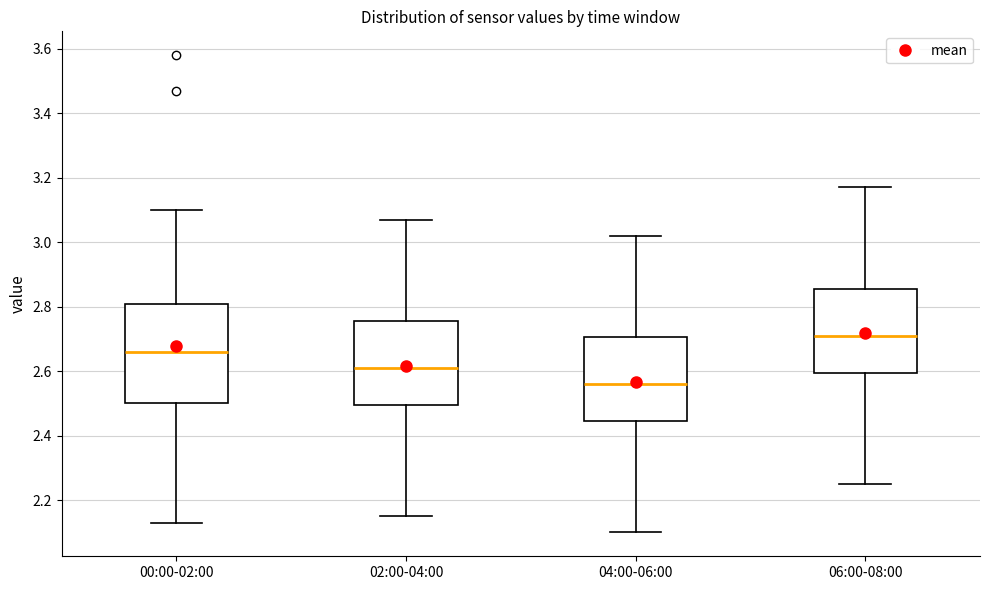

Reading left to right, transcribe this box plot: for each box, give where its median line is, the range the box spans, and where its two whiskers end, as read against the y-axis. The values are not printed on the chart, so give them approximately, as read against the axis.

00:00-02:00: median 2.66, box 2.50 to 2.80, whiskers 2.14 to 3.10
02:00-04:00: median 2.62, box 2.50 to 2.76, whiskers 2.16 to 3.08
04:00-06:00: median 2.56, box 2.44 to 2.70, whiskers 2.10 to 3.02
06:00-08:00: median 2.72, box 2.60 to 2.86, whiskers 2.26 to 3.18